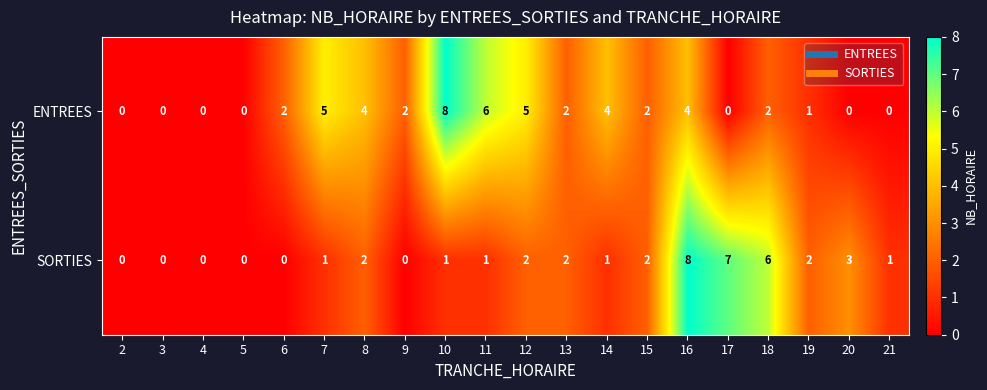

Rank the series by their average value, from highest to lowest.

ENTREES, SORTIES